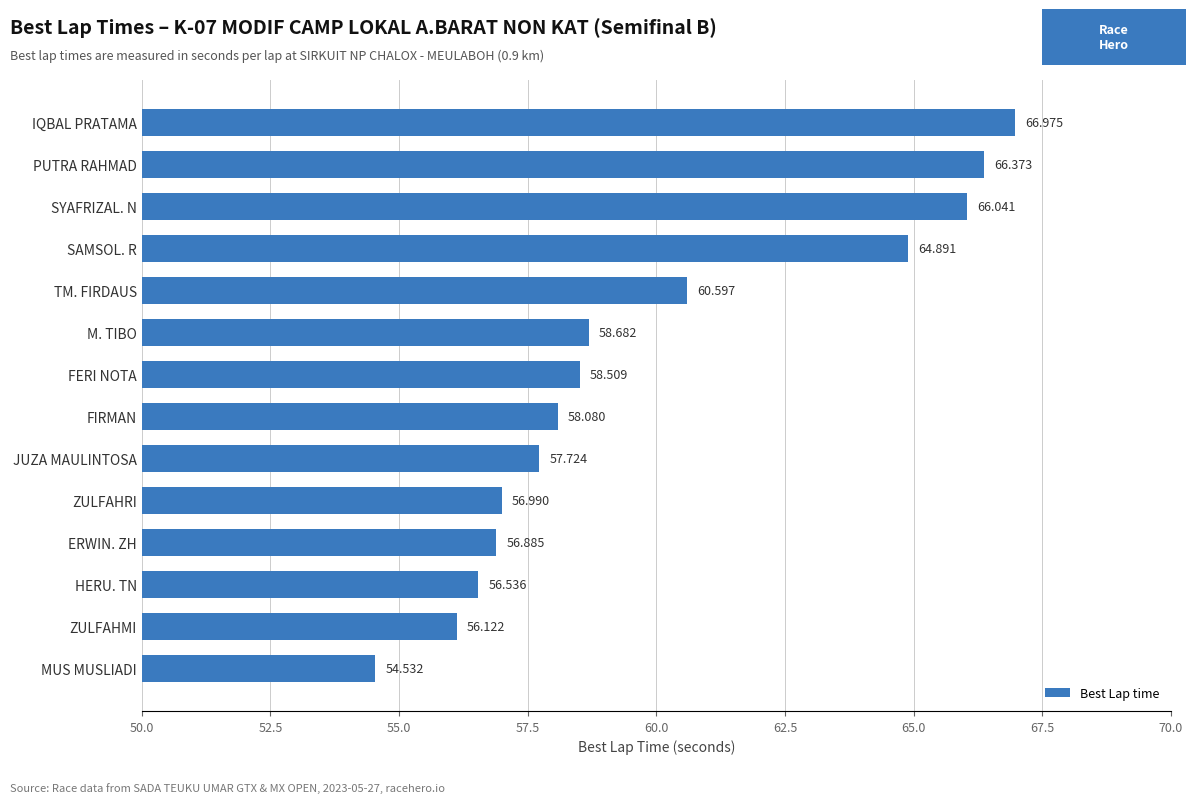

Which label corresponds to the smallest value in the chart?

MUS MUSLIADI